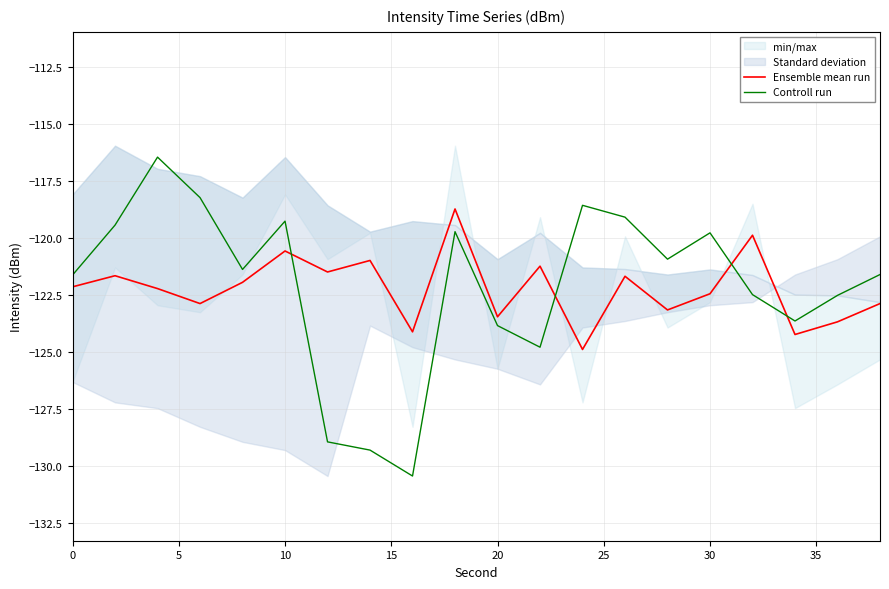

What is the sum of all Controll run values?

-2442.0